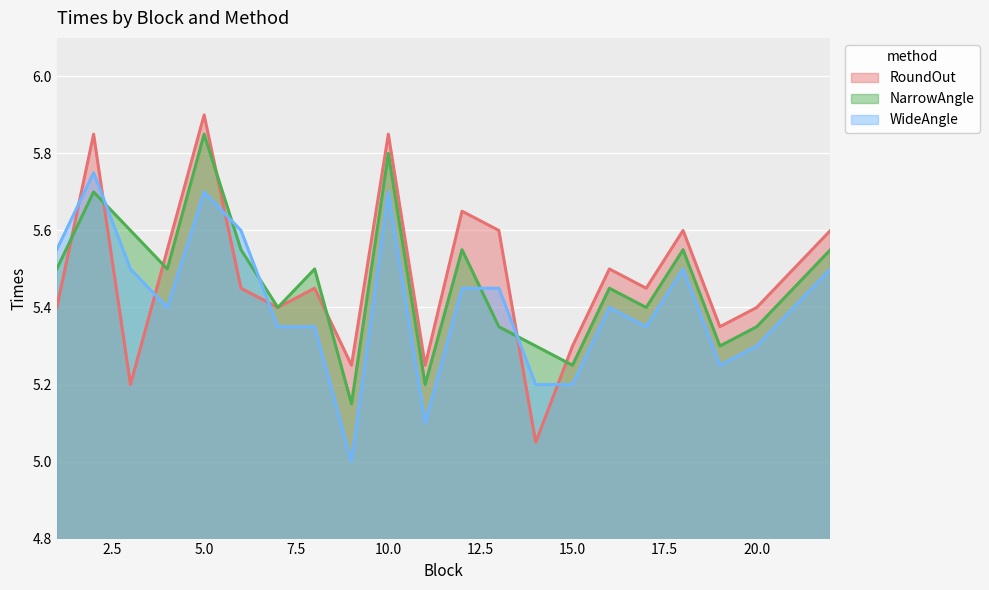

What is the total value across all series at 13?

16.4